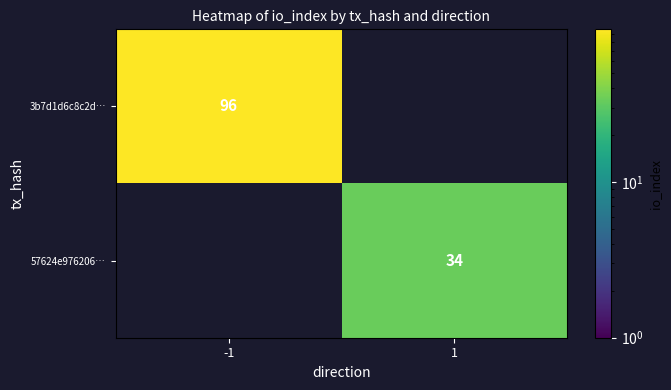

What is the greatest value displayed?

96.0